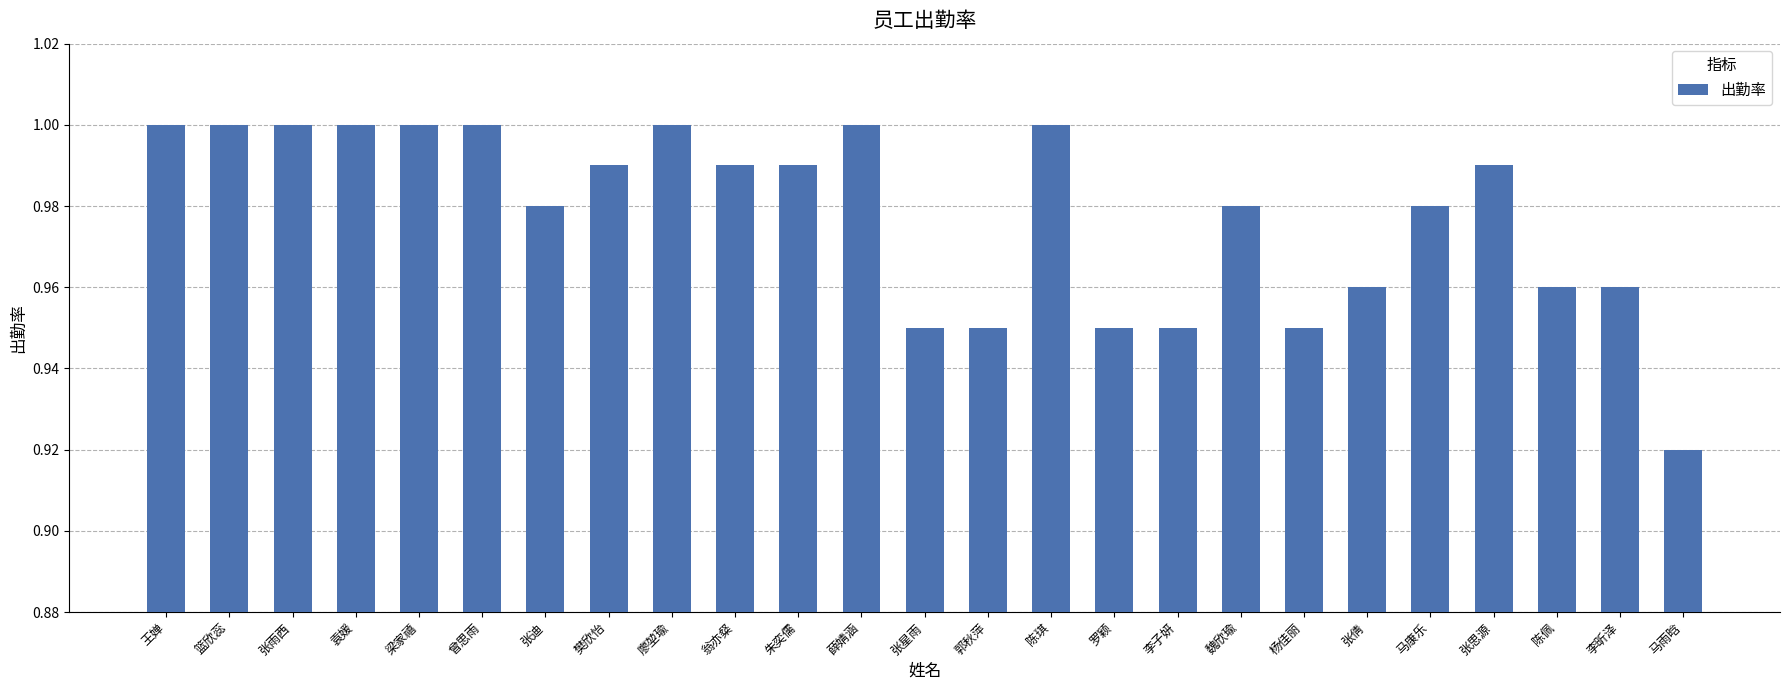

Are the bars grouped side by side (vs. stacked)?

No